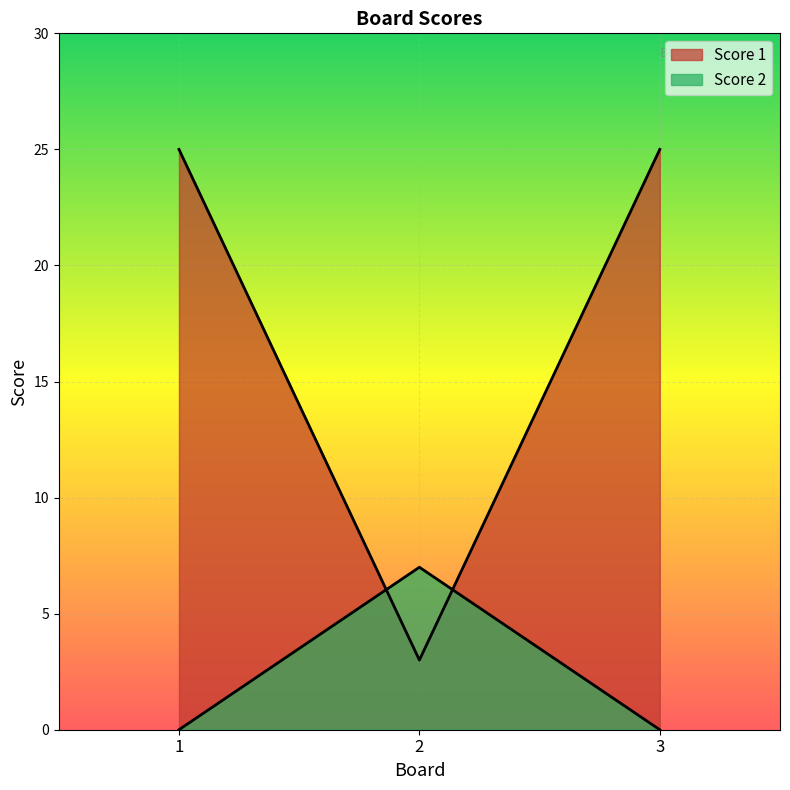

What is the sum of all Score 2 values?

7